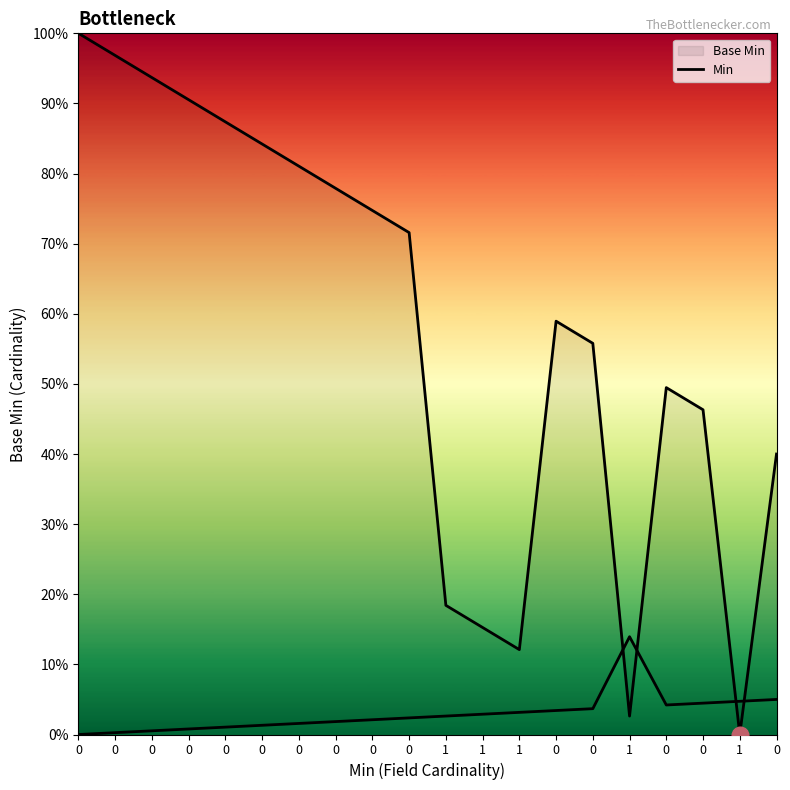

Rank the categories by value from highest to lowest.

0, 0, 0, 0, 0, 0, 0, 0, 0, 0, 0, 0, 0, 0, 0, 1, 1, 1, 1, 1